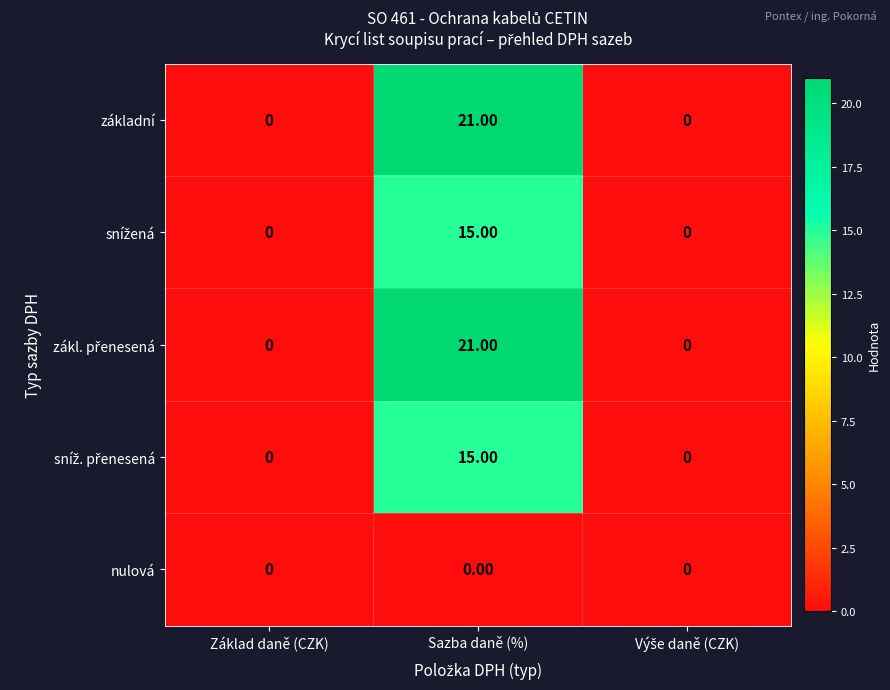

What is the difference between the highest and lowest values at Sazba daně (%)?

21